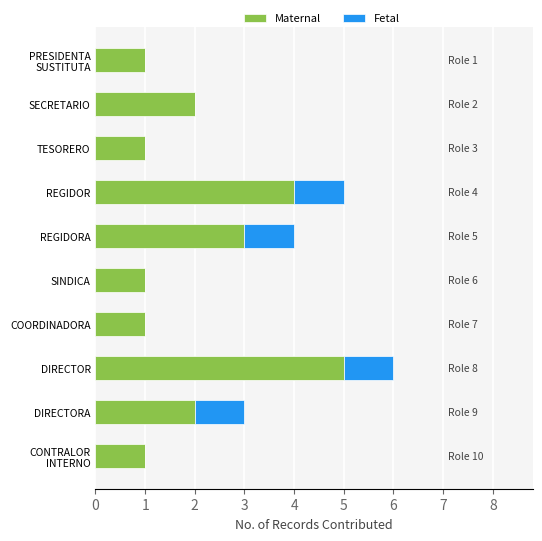

Is it true that Maternal equals 1 at COORDINADORA?

True